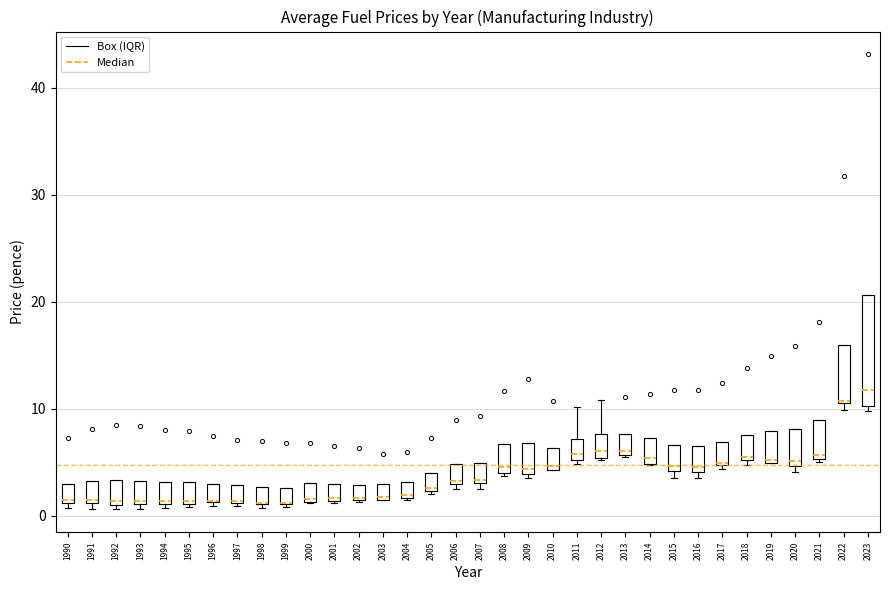

Which box is the tallest, from its lower edge to its upper edge?

2023